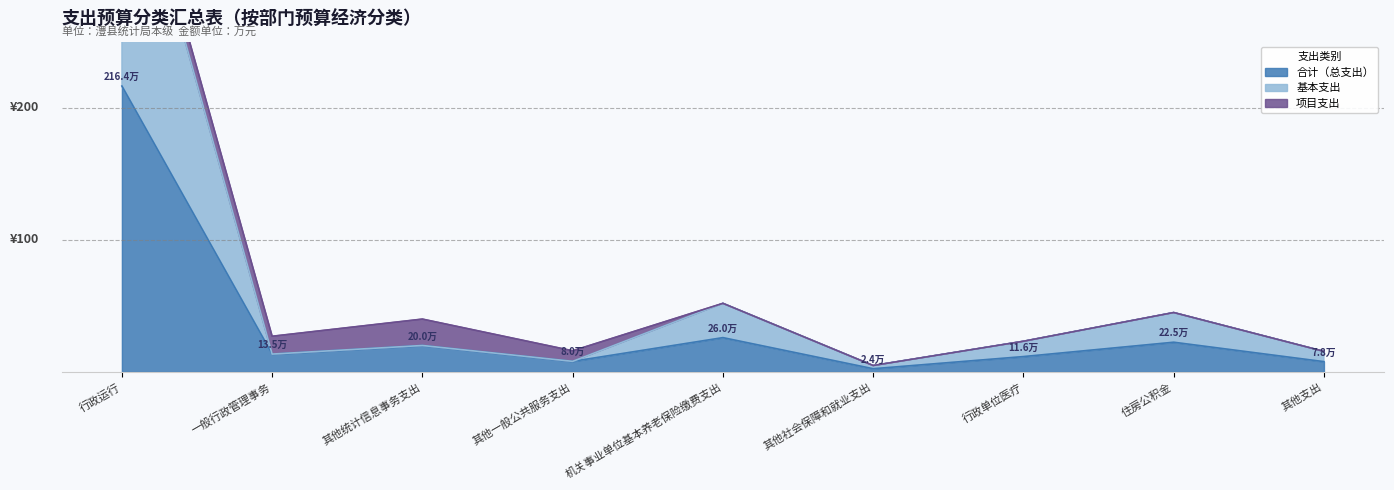

Which series has the largest total across all categories?

基本支出